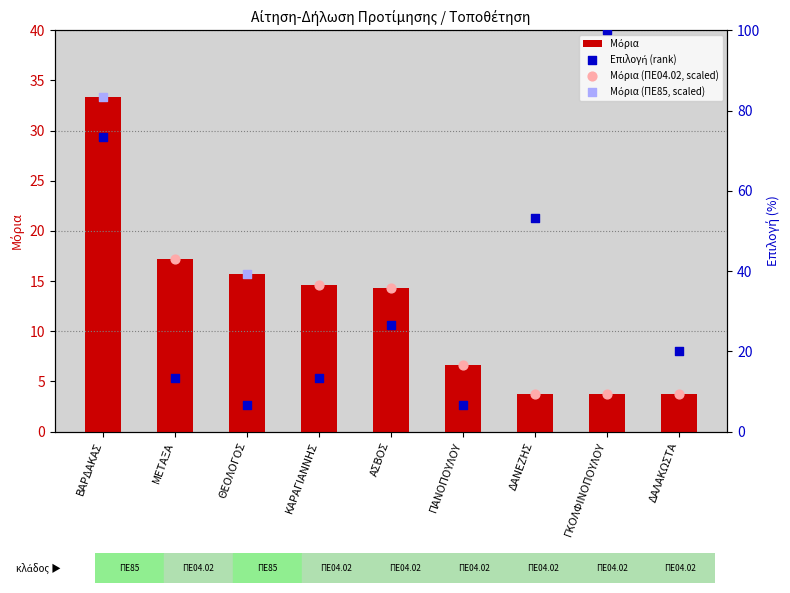

What is the total value across all series at ΔΑΛΑΚΩΣΤΑ?

23.7